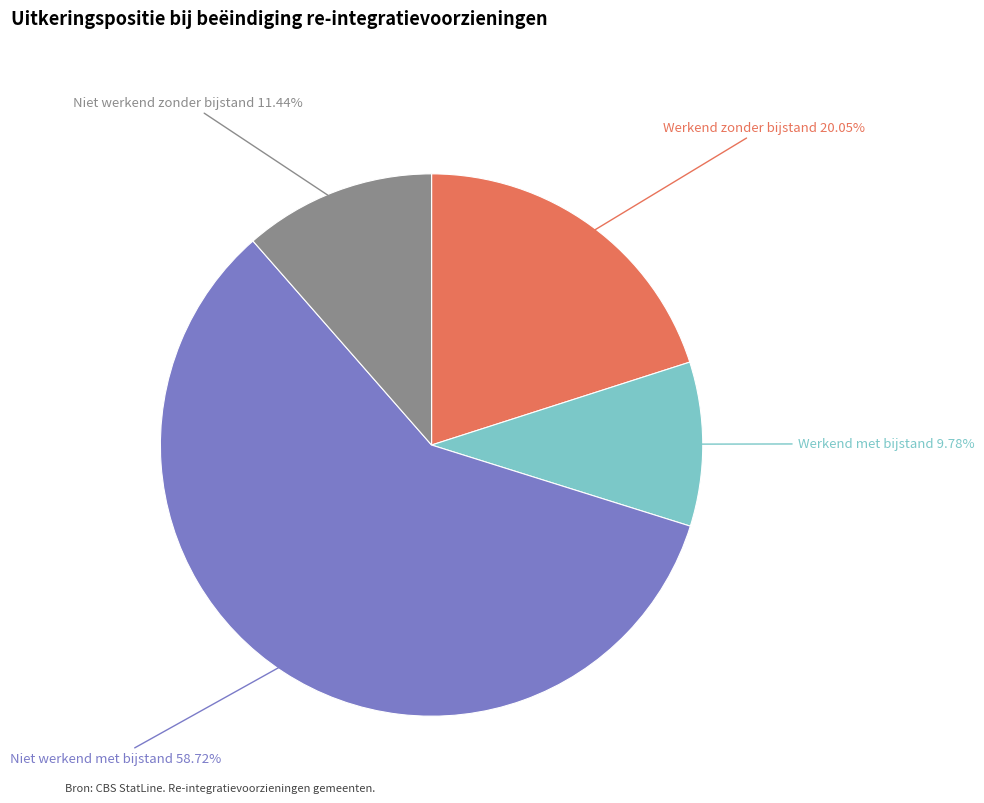

Does any single category account for the majority?

Yes